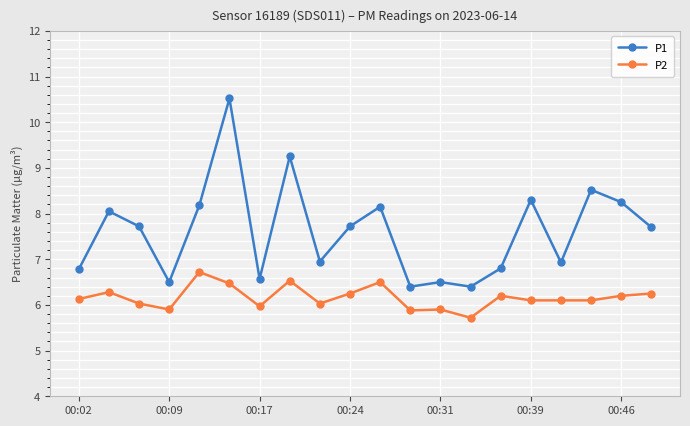

Count the number of categories in the chart.

20